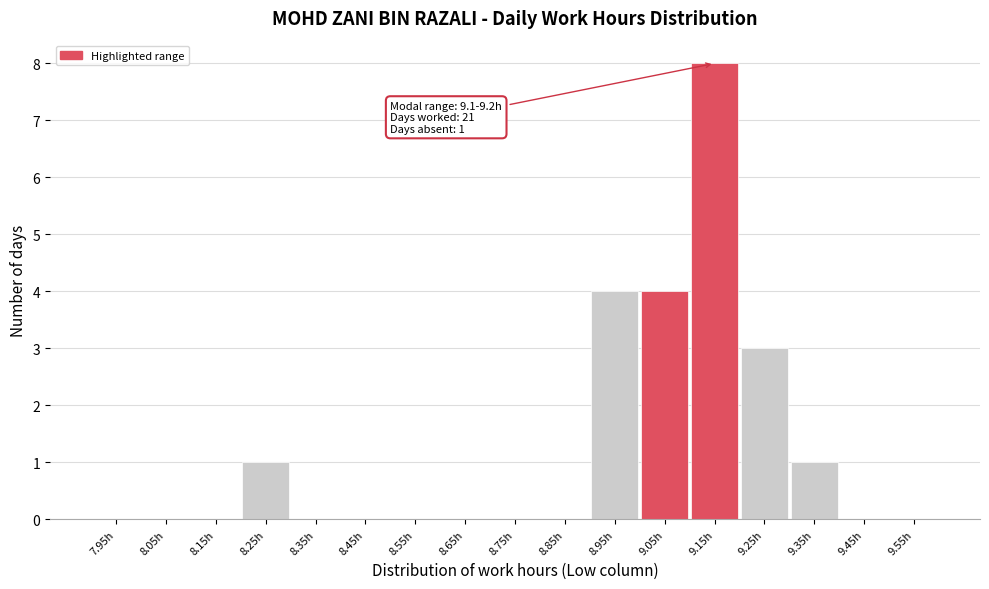

Which range on the x-axis has the tallest bar?

9.1 to 9.2